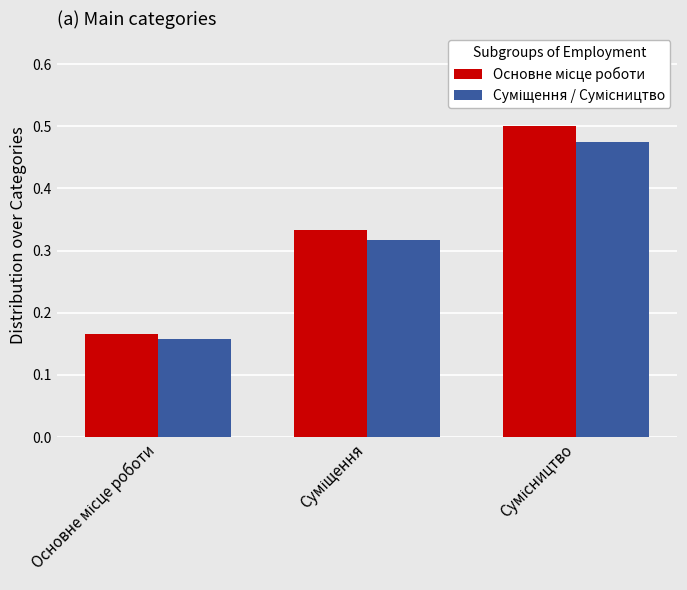

At how many categories does at least one series exceed 0?

3